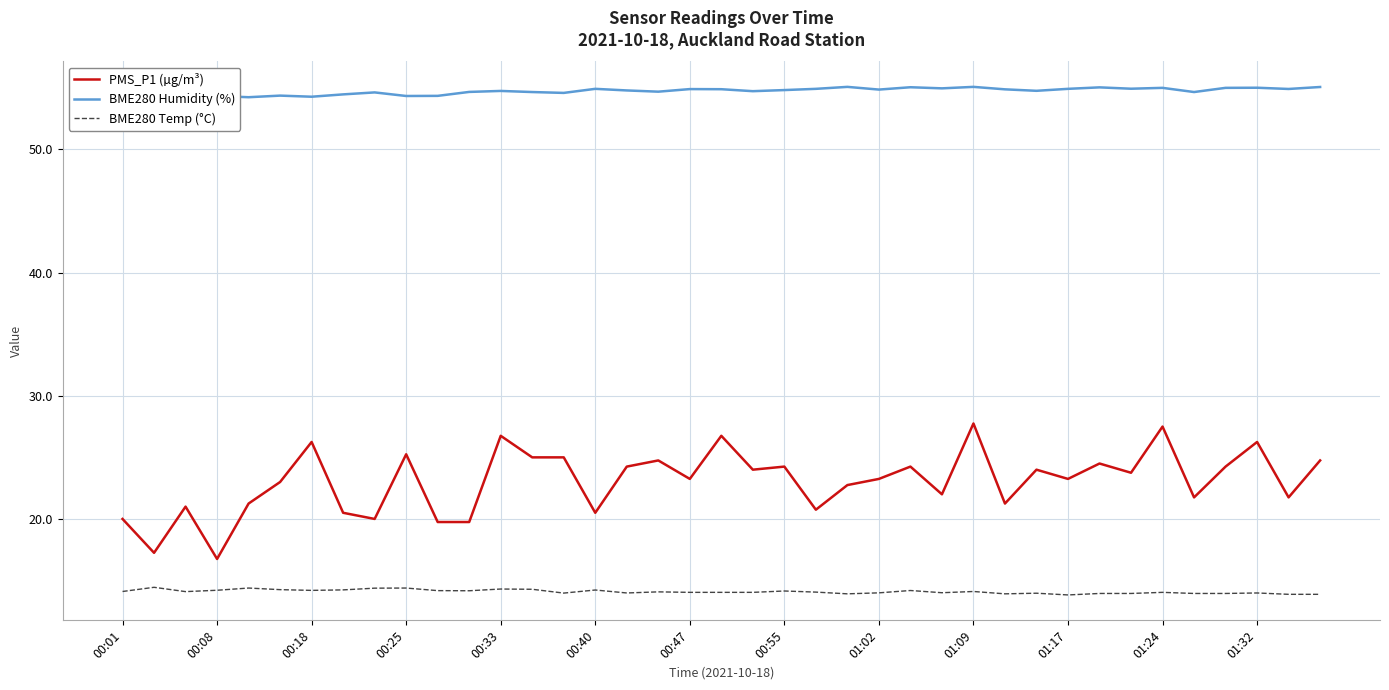

How many lines are shown in the chart?

3